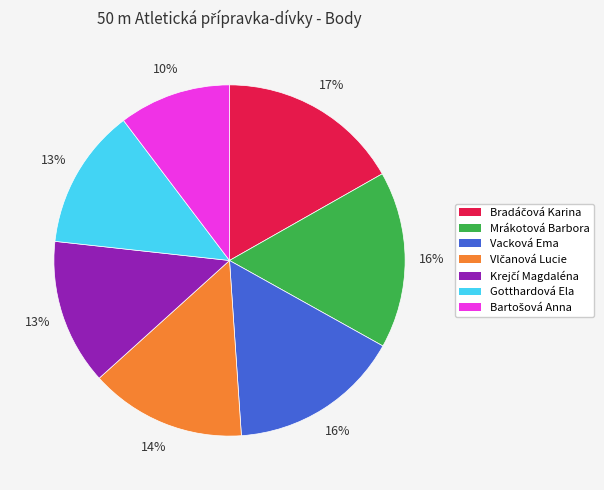

How many segments does this pie chart have?

7